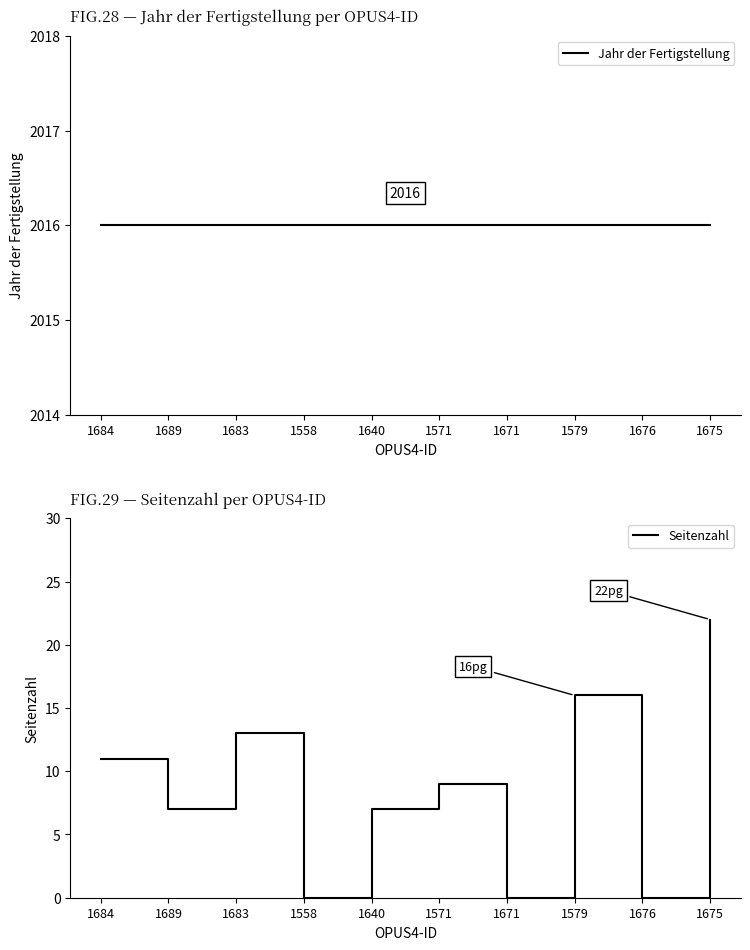

At which label does Seitenzahl first exceed 9?

1684